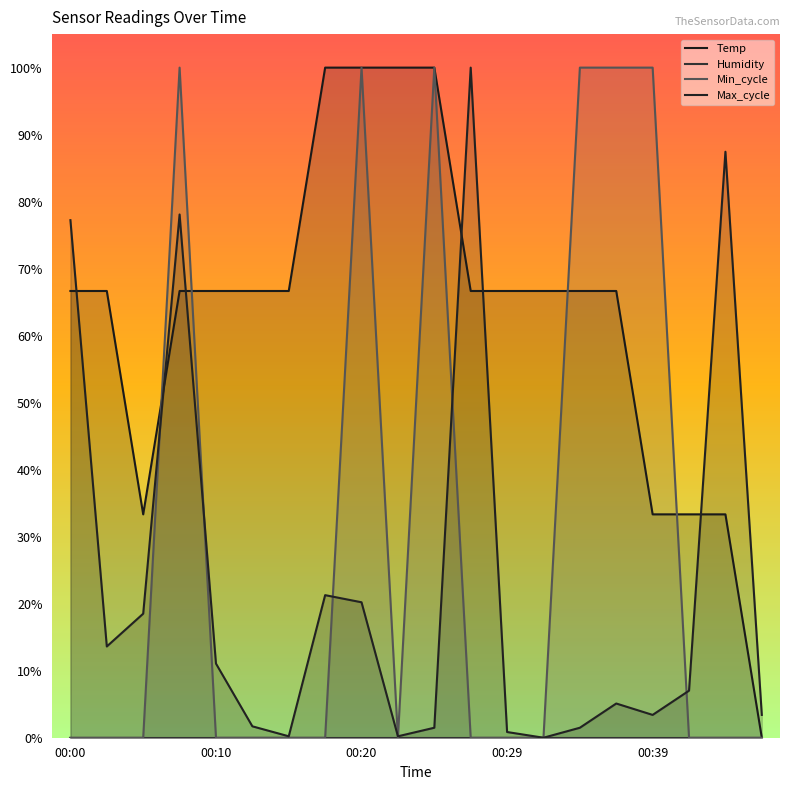

What is the difference between the highest and lowest values at 00:12?

0.7